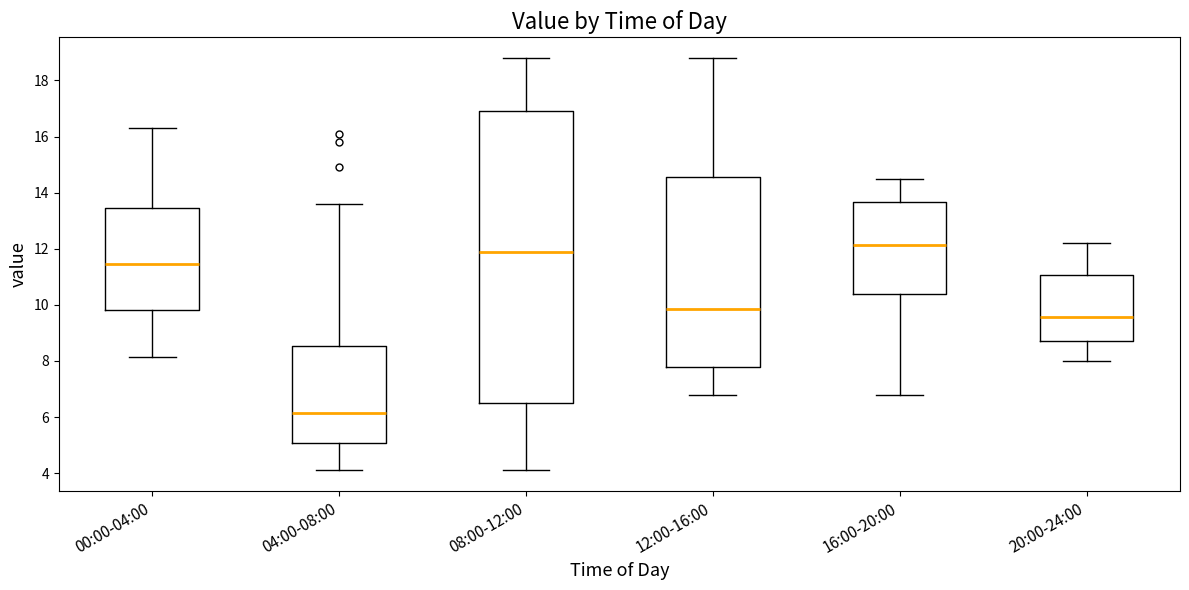

Reading left to right, read every box against the y-axis: the position of its median line, the range the box covers, and the ends of its whiskers. The values are not printed on the chart, so give them approximately, as read against the axis.

00:00-04:00: median 11.4, box 9.8 to 13.4, whiskers 8.2 to 16.4
04:00-08:00: median 6.2, box 5.0 to 8.6, whiskers 4.2 to 13.6
08:00-12:00: median 12.0, box 6.6 to 17.0, whiskers 4.2 to 18.8
12:00-16:00: median 9.8, box 7.8 to 14.6, whiskers 6.8 to 18.8
16:00-20:00: median 12.2, box 10.4 to 13.6, whiskers 6.8 to 14.6
20:00-24:00: median 9.6, box 8.8 to 11.0, whiskers 8.0 to 12.2